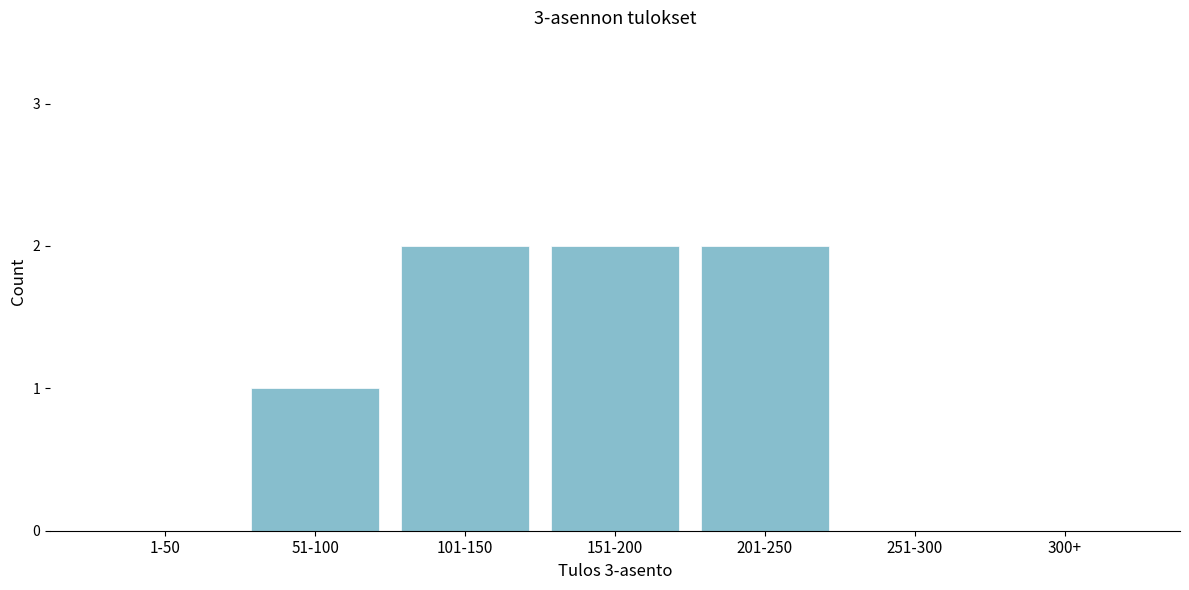

Reading right to left, transcribe all the data shown in this chart.

300+=0	251-300=0	201-250=2	151-200=2	101-150=2	51-100=1	1-50=0